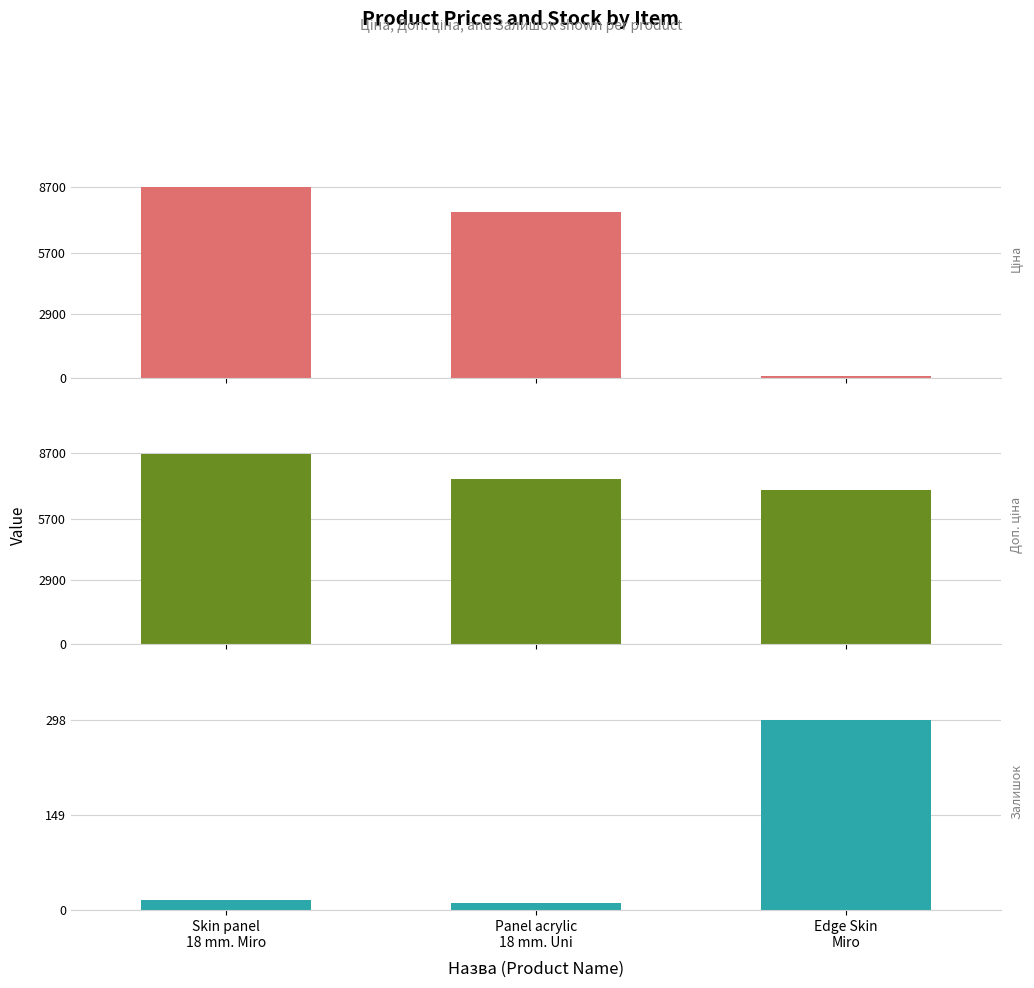

What is the sum of the Доп. ціна values at Panel acrylic
18 mm. Uni and Skin panel
18 mm. Miro?

16200.4